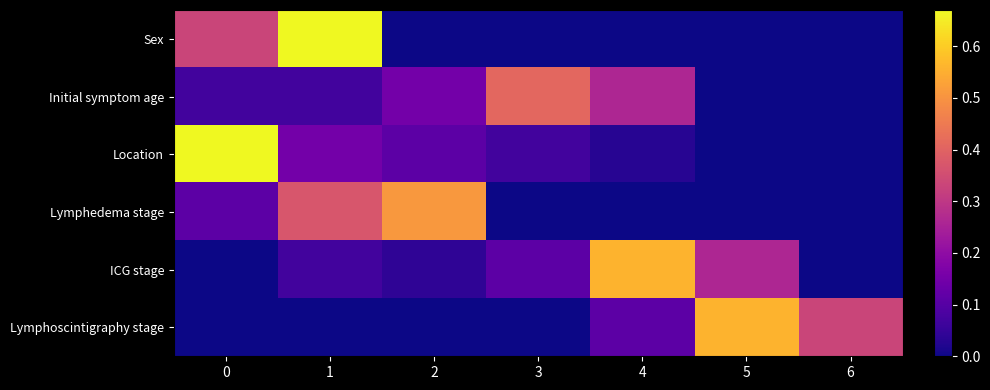

Rank the series by their maximum value, from highest to lowest.

Sex, Location, ICG stage, Lymphoscintigraphy stage, Lymphedema stage, Initial symptom age